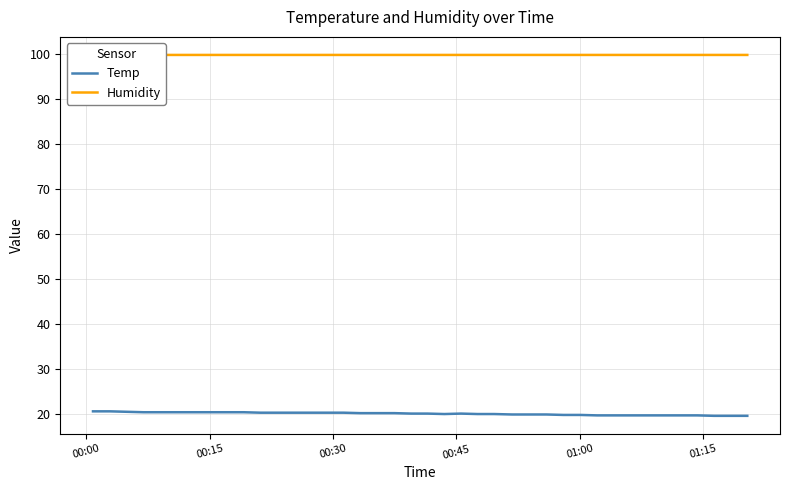

List the series in order of their peak value, highest first.

Humidity, Temp